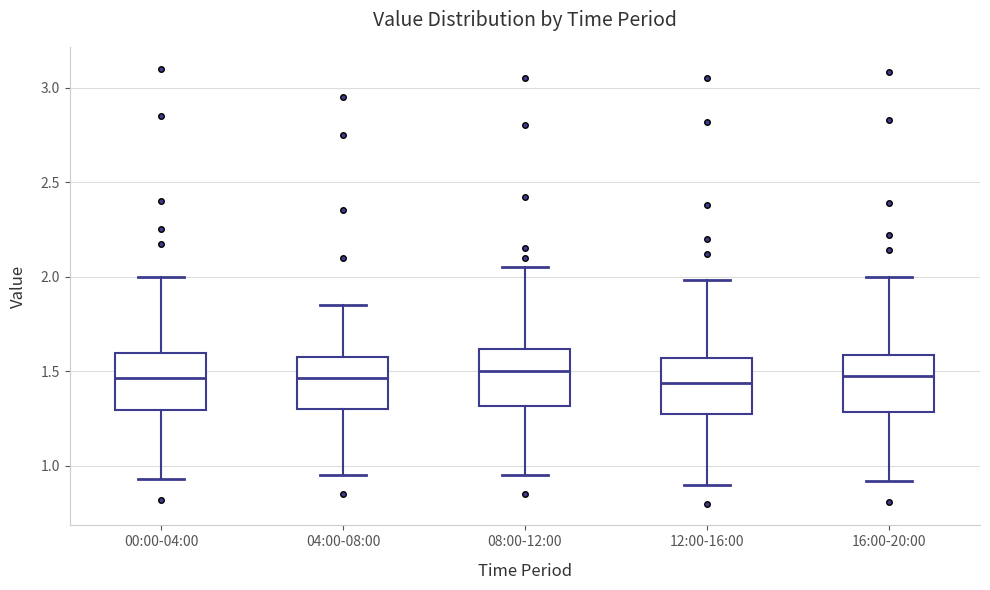

Reading left to right, read every box against the y-axis: the position of its median line, the range the box covers, and the ends of its whiskers. The values are not printed on the chart, so give them approximately, as read against the axis.

00:00-04:00: median 1.45, box 1.30 to 1.60, whiskers 0.95 to 2.00
04:00-08:00: median 1.45, box 1.30 to 1.60, whiskers 0.95 to 1.85
08:00-12:00: median 1.50, box 1.30 to 1.60, whiskers 0.95 to 2.05
12:00-16:00: median 1.45, box 1.25 to 1.55, whiskers 0.90 to 2.00
16:00-20:00: median 1.50, box 1.30 to 1.60, whiskers 0.90 to 2.00